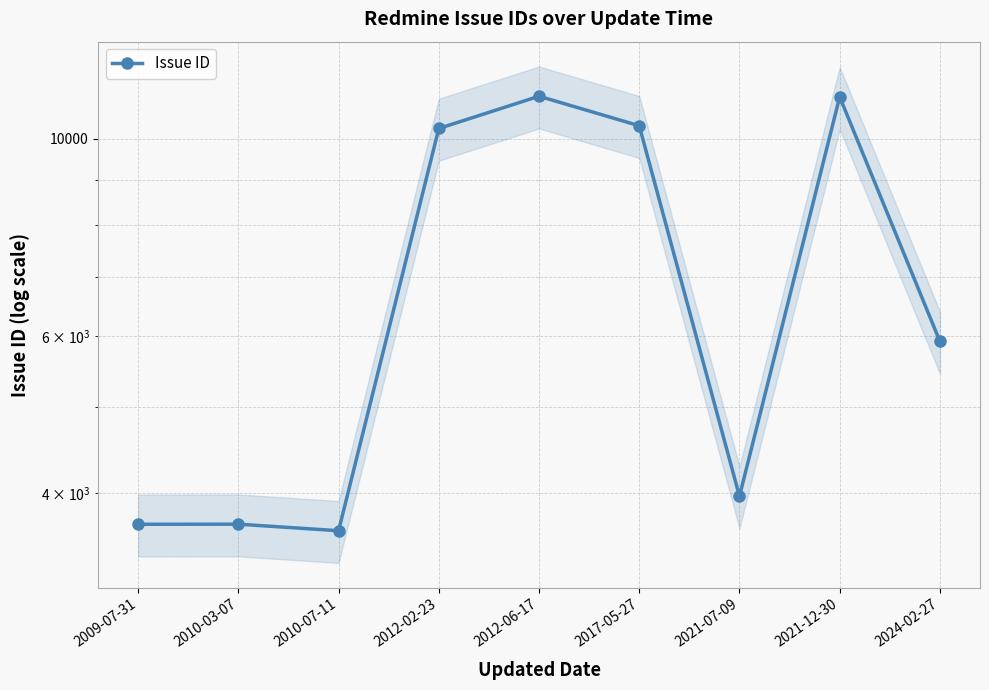

How many data points are less than 5922?

4